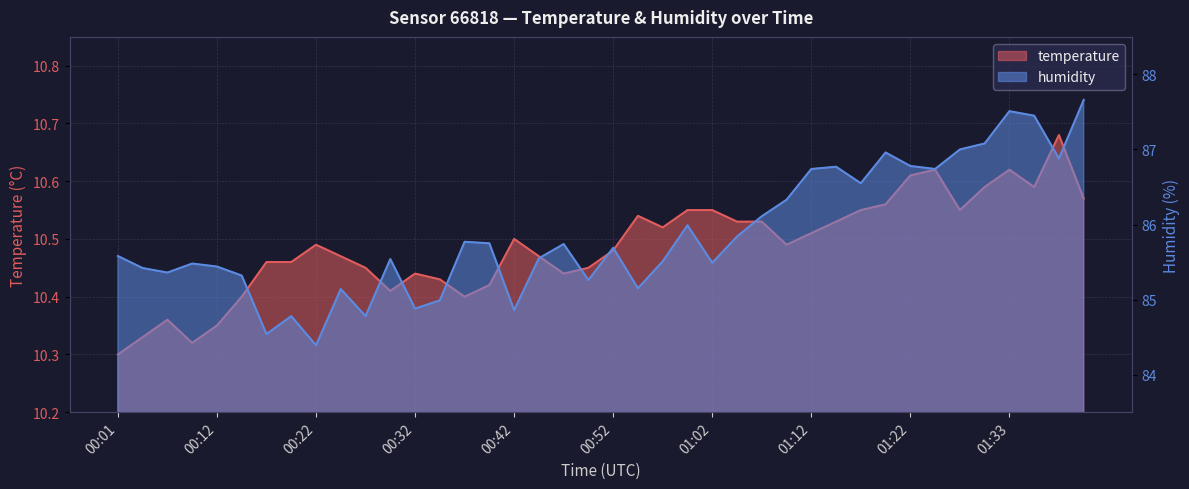

What is the average value of the temperature series?

10.5